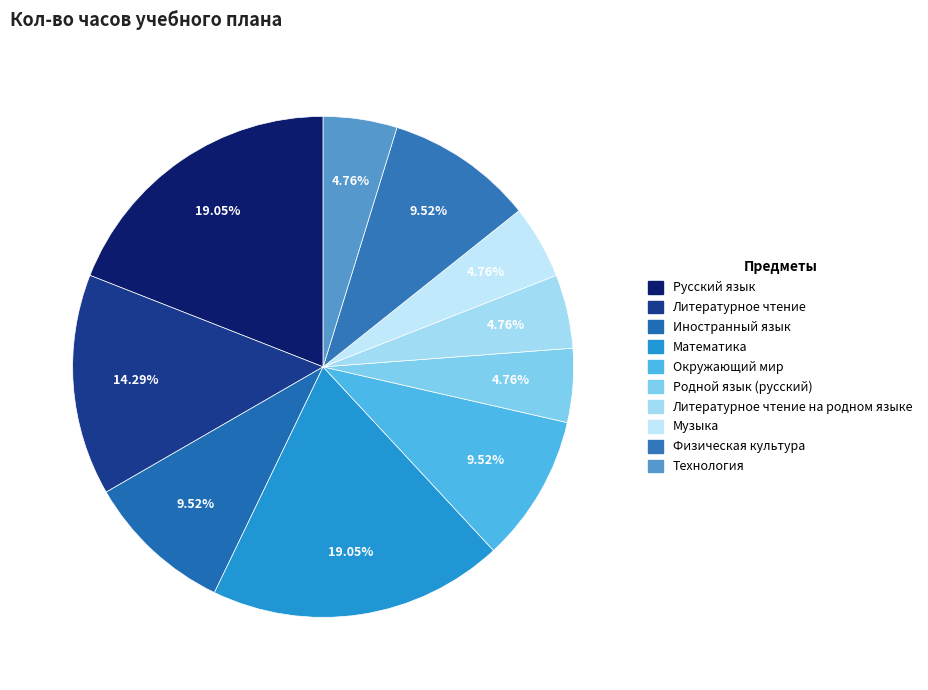

How many slices are in this pie chart?

10